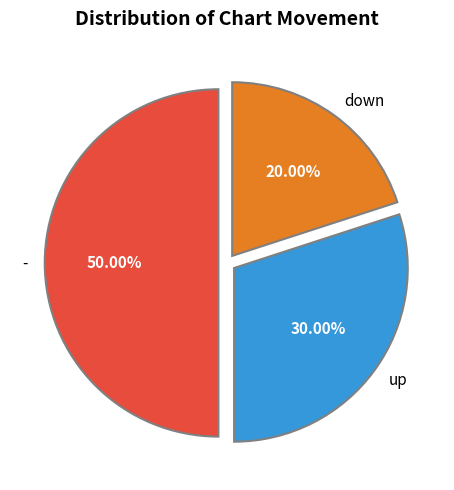

Which category has the biggest portion of the pie?

-